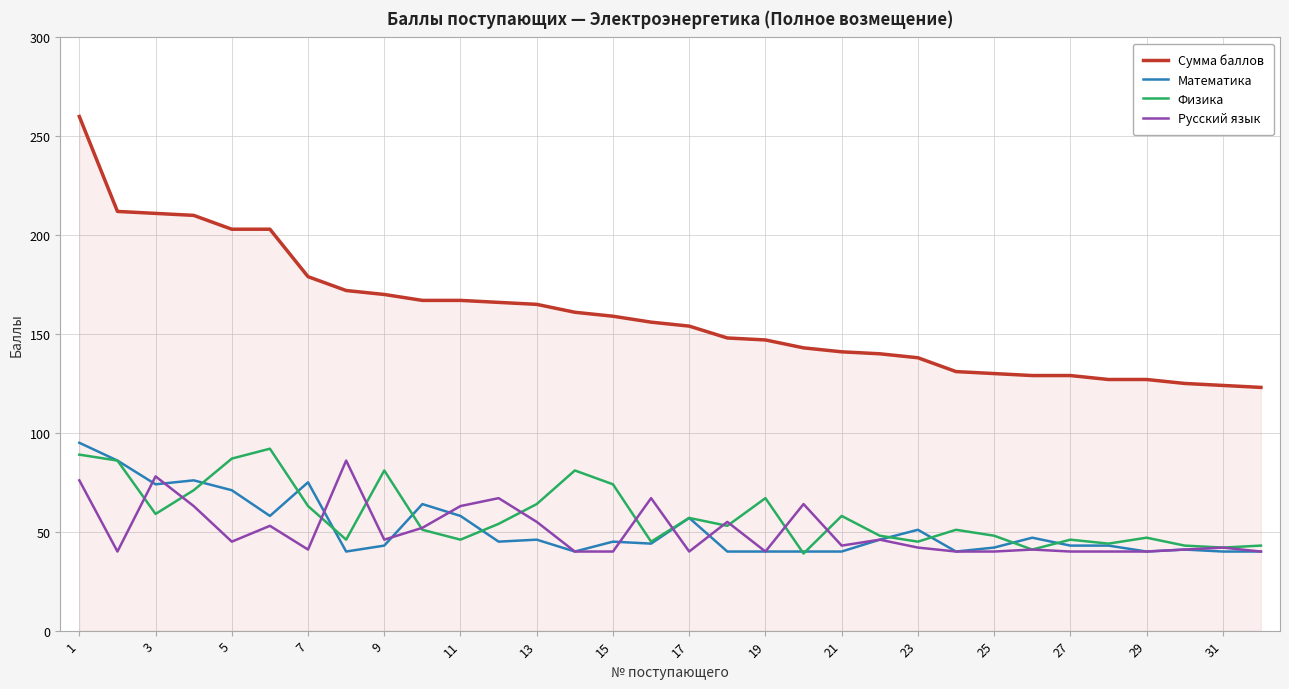

Which series has the largest range (max minus min)?

Сумма баллов